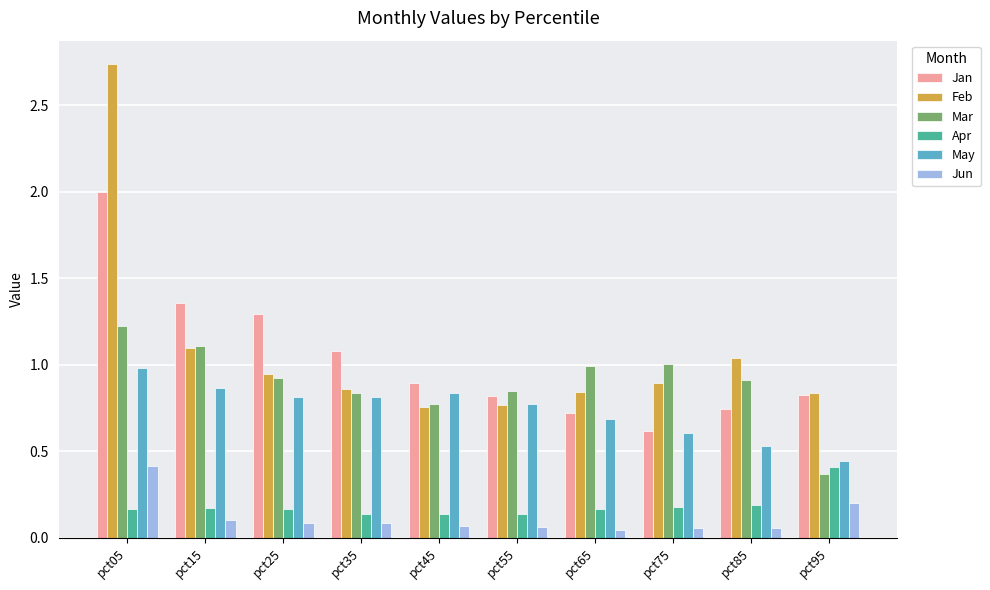

How many Apr values are between 0 and 1?

10